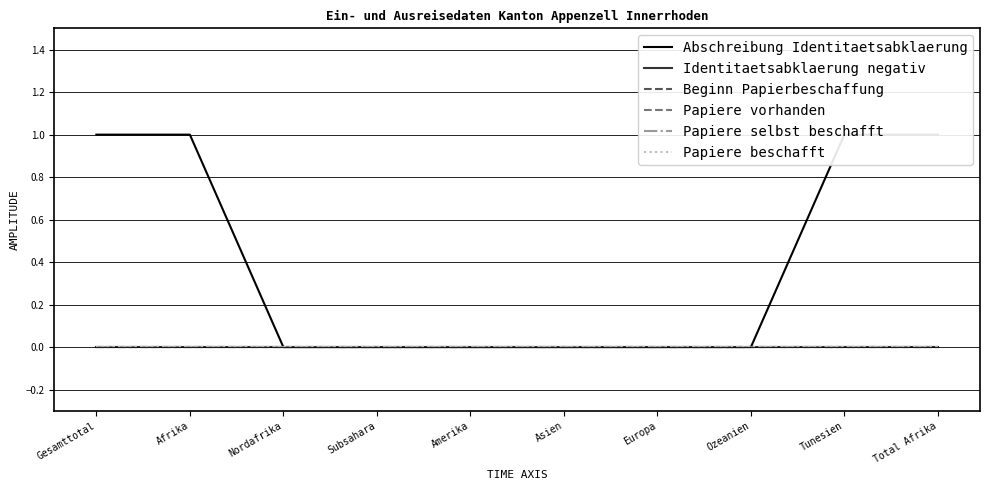

What is the label of the 2nd point from the left?

Afrika